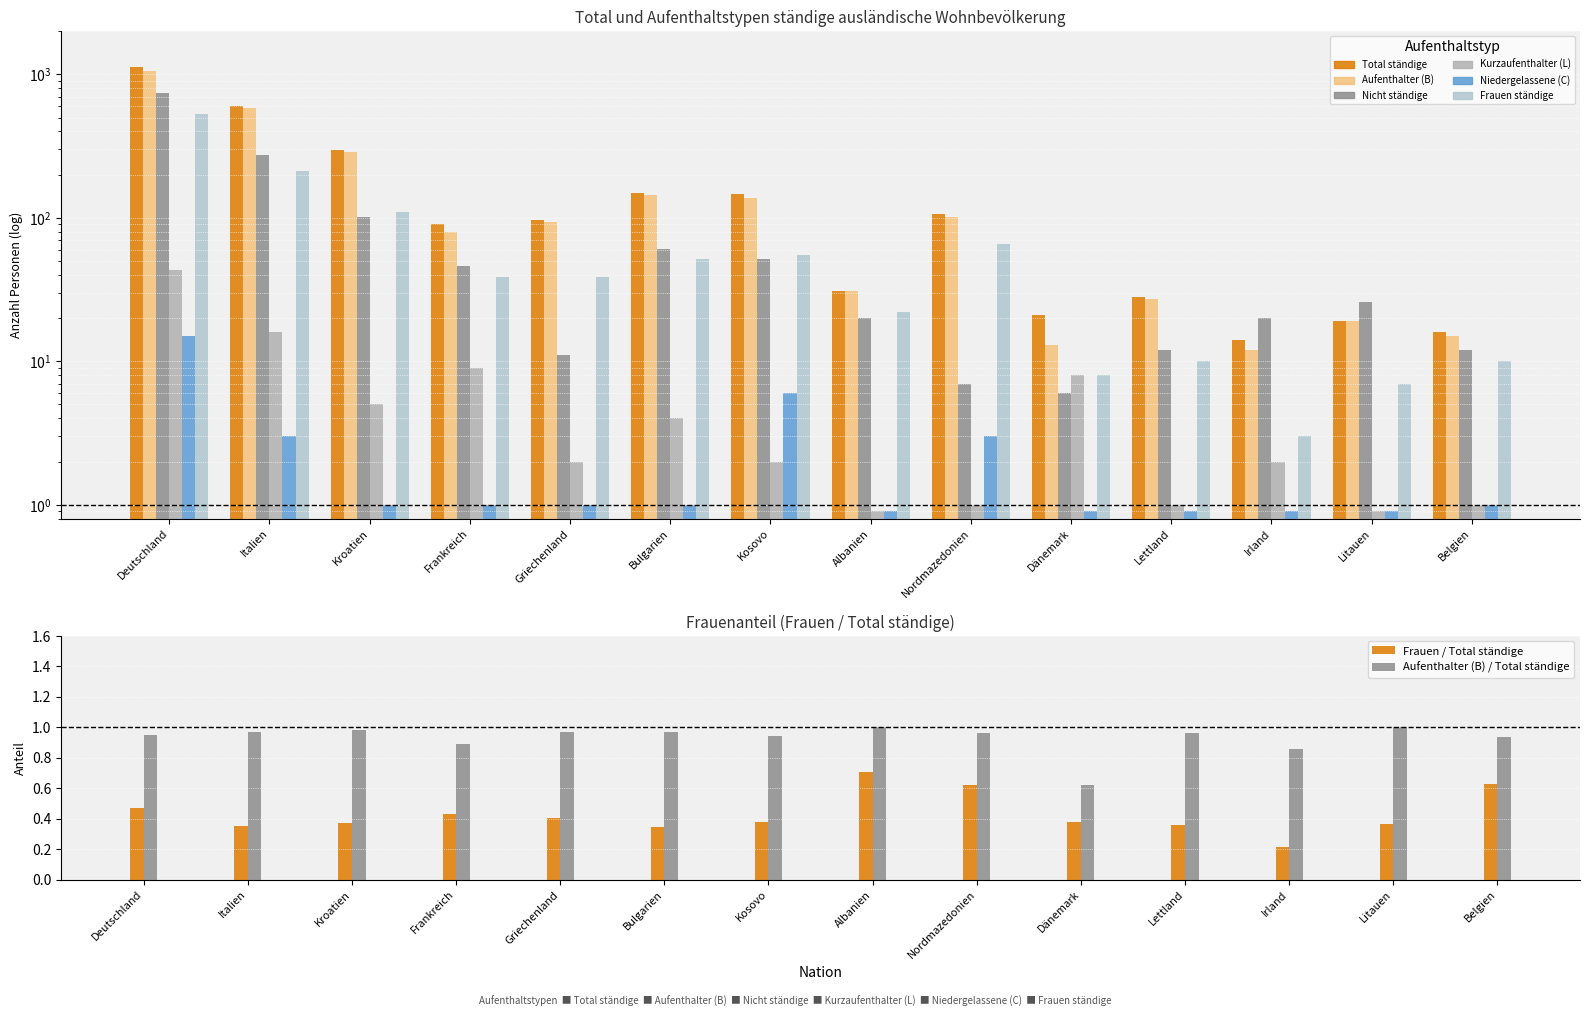

What is the total value across all series at Irland?

51.9